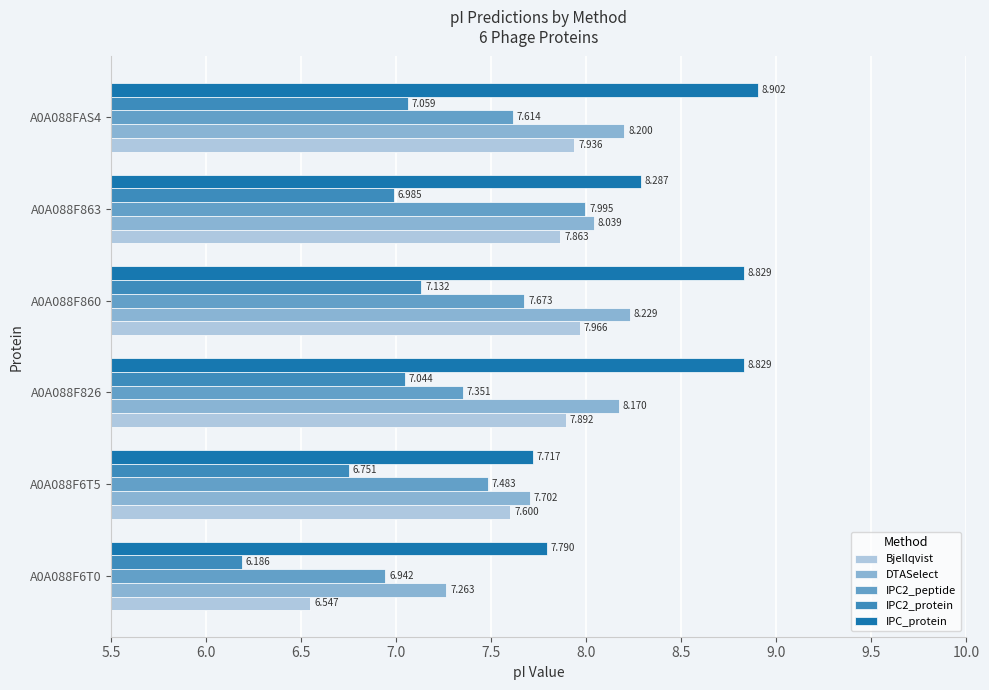

Is the value of IPC2_peptide at A0A088F826 greater than the value of DTASelect at A0A088F860?

No